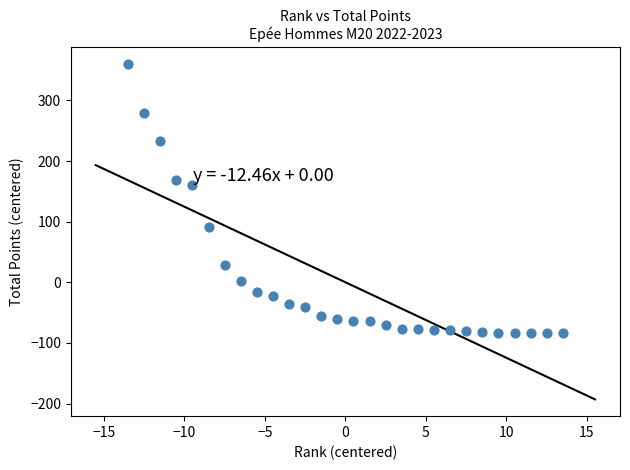

What Y value in the scatter plot is closest to 137?

159.8